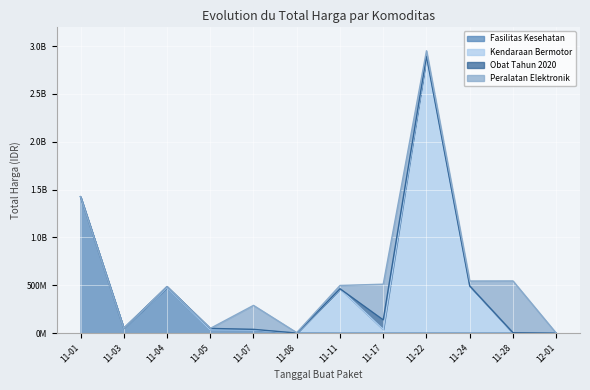

Where does the Fasilitas Kesehatan series first go above 577875?

2021-11-01